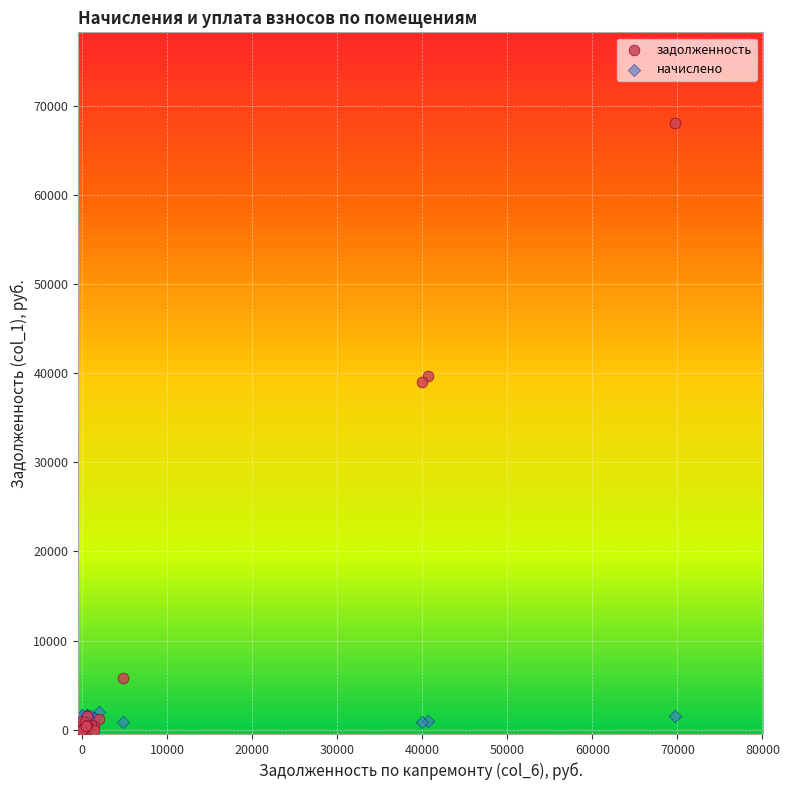

Which series has the widest spread of Y values?

задолженность